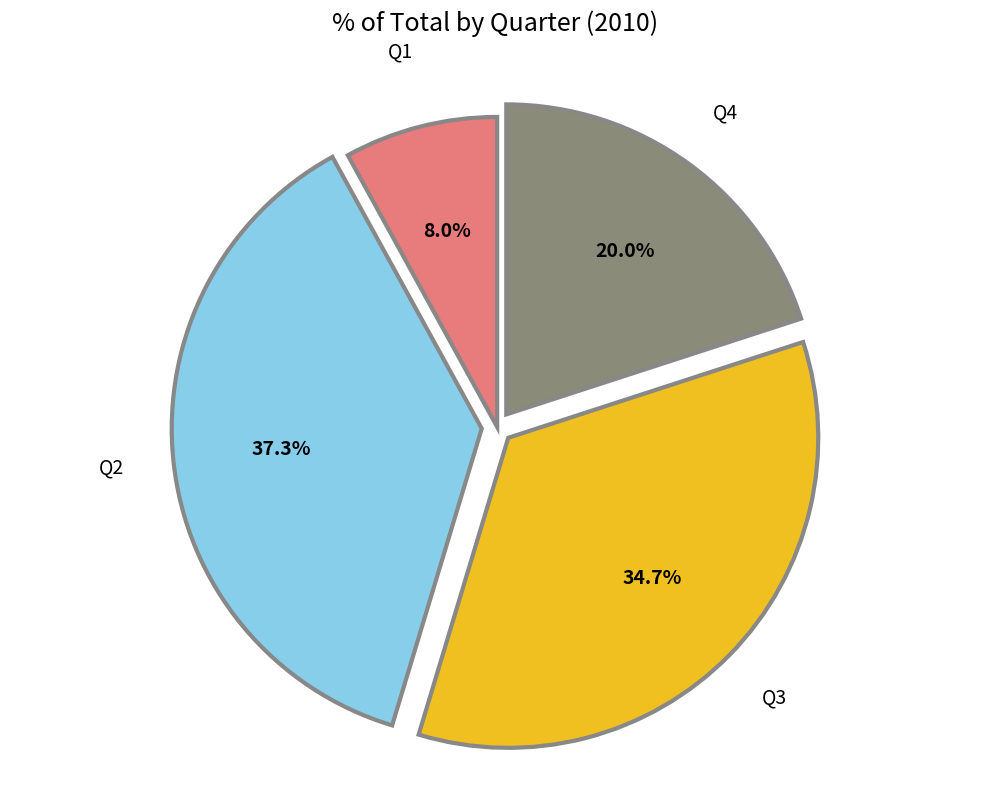

Count the number of slices in the pie.

4